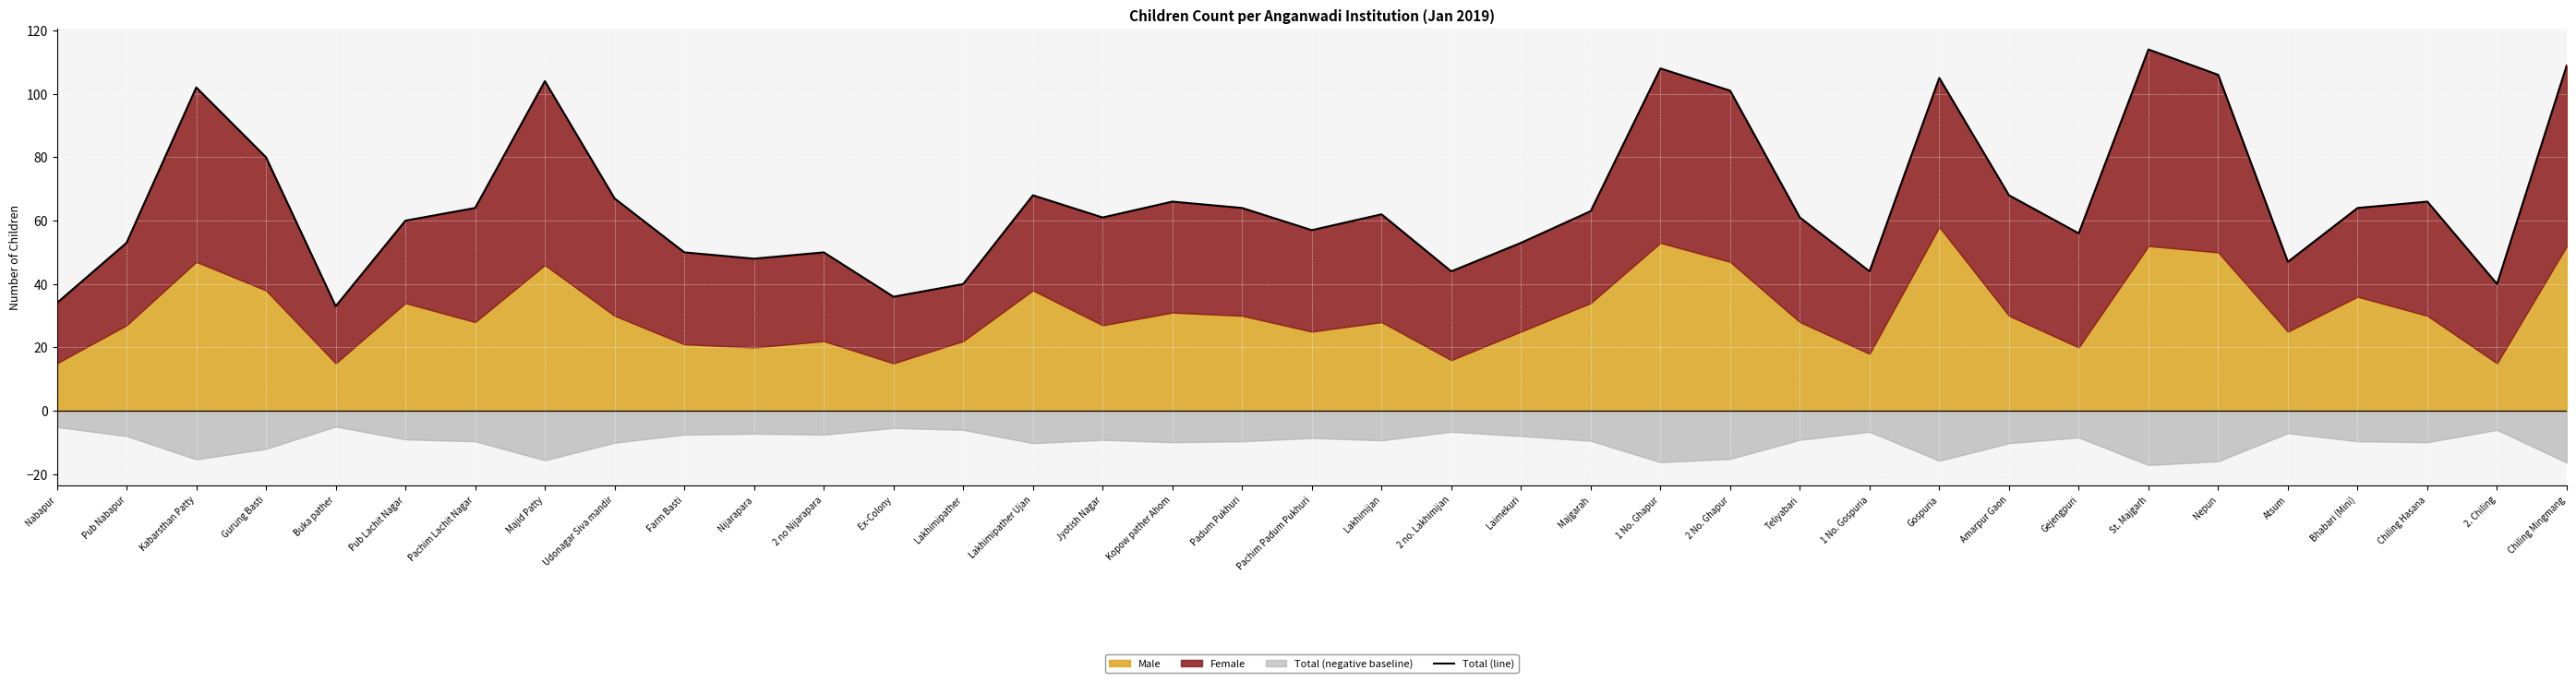

Reading right to left, list all the values displayed in this chart.

109	40	66	64	47	106	114	56	68	105	44	61	101	108	63	53	44	62	57	64	66	61	68	40	36	50	48	50	67	104	64	60	33	80	102	53	34